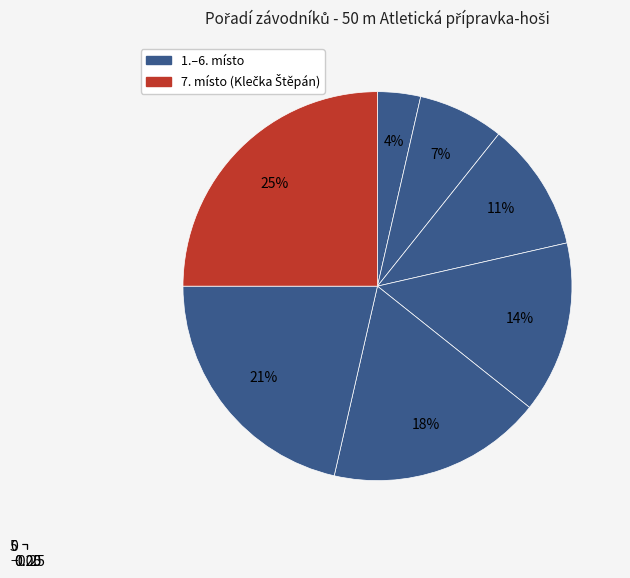

To the nearest percent, what is the average slice percentage?

14%